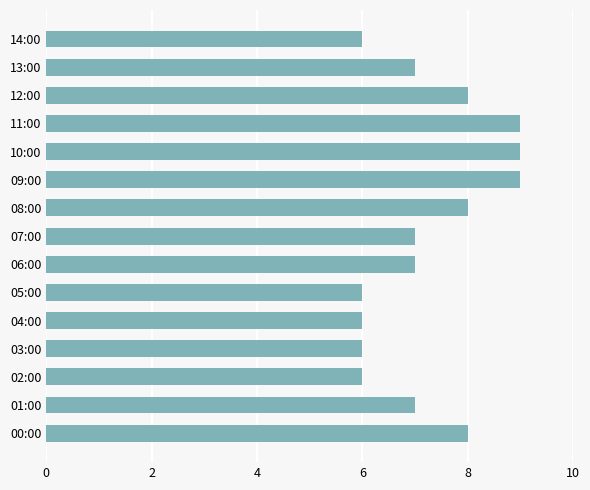

What is the smallest value displayed?

6